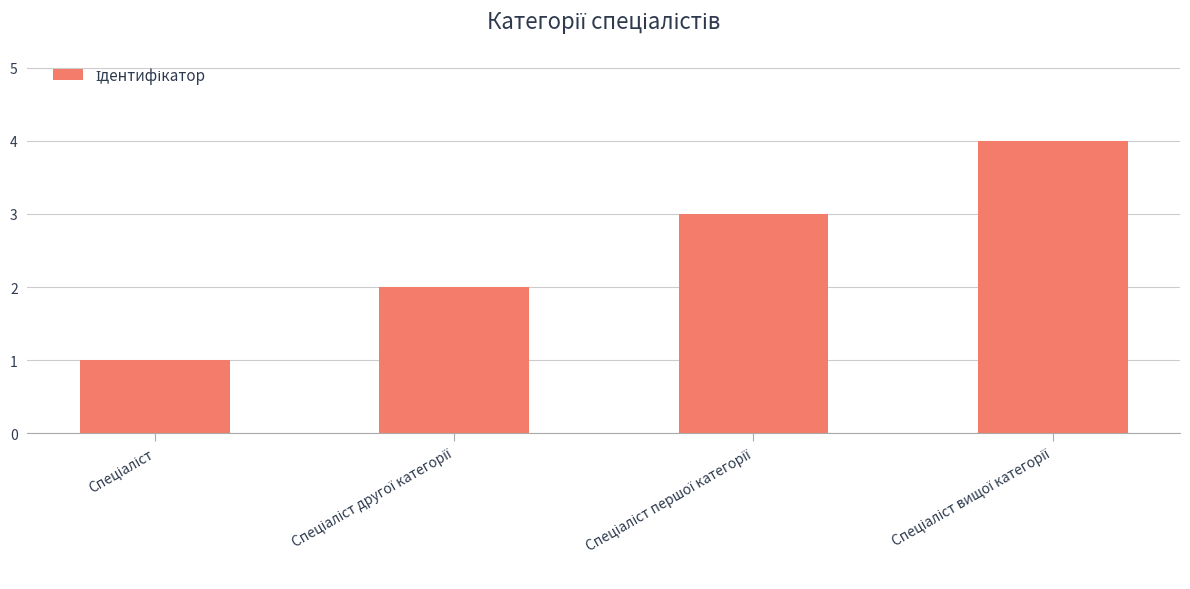

What is the value of the 2nd bar from the left?

2